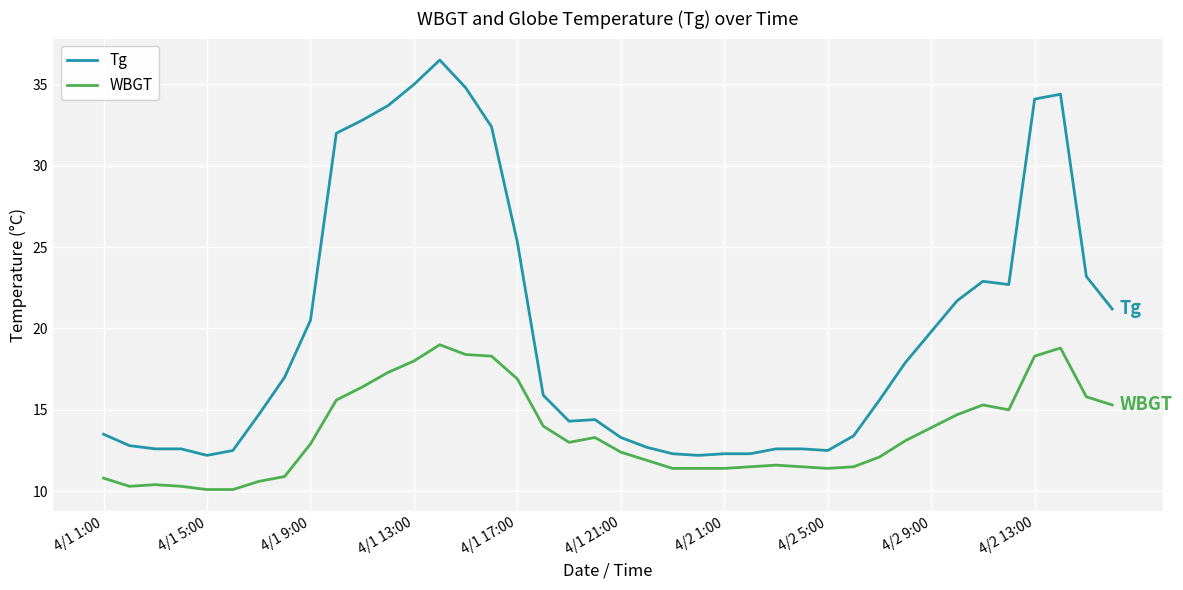

What is the difference between the maximum and minimum values in the Tg series?

24.3